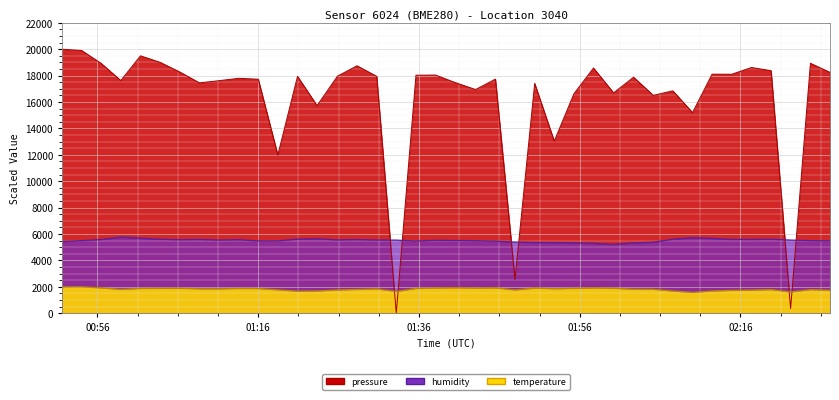

What is the difference between the pressure values at 2024-03-23T01:55:17 and 2024-03-23T01:01:22?

2872.6